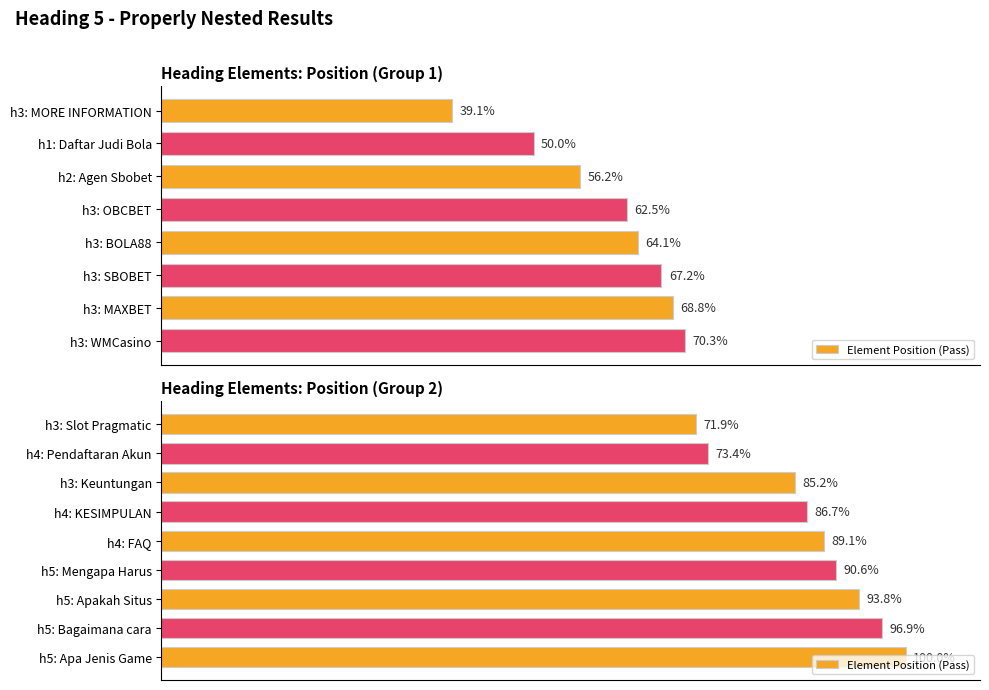

The value at 40 is 43.6. True or false?

False